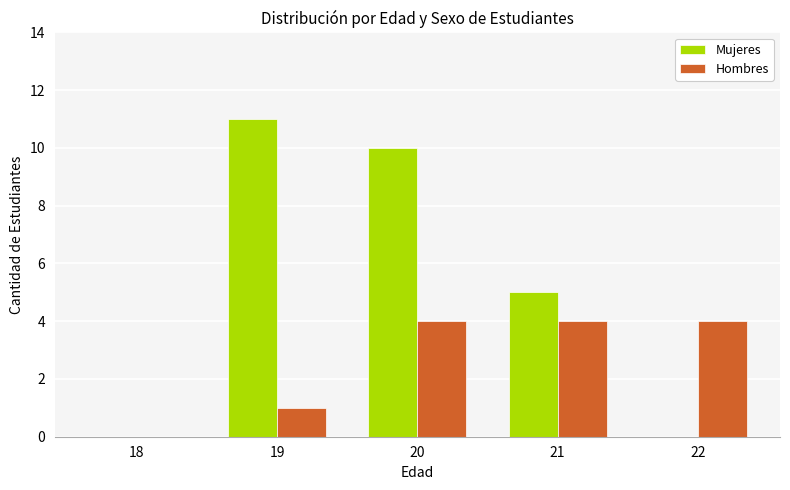

The Mujeres series shows 5 at 21. True or false?

True